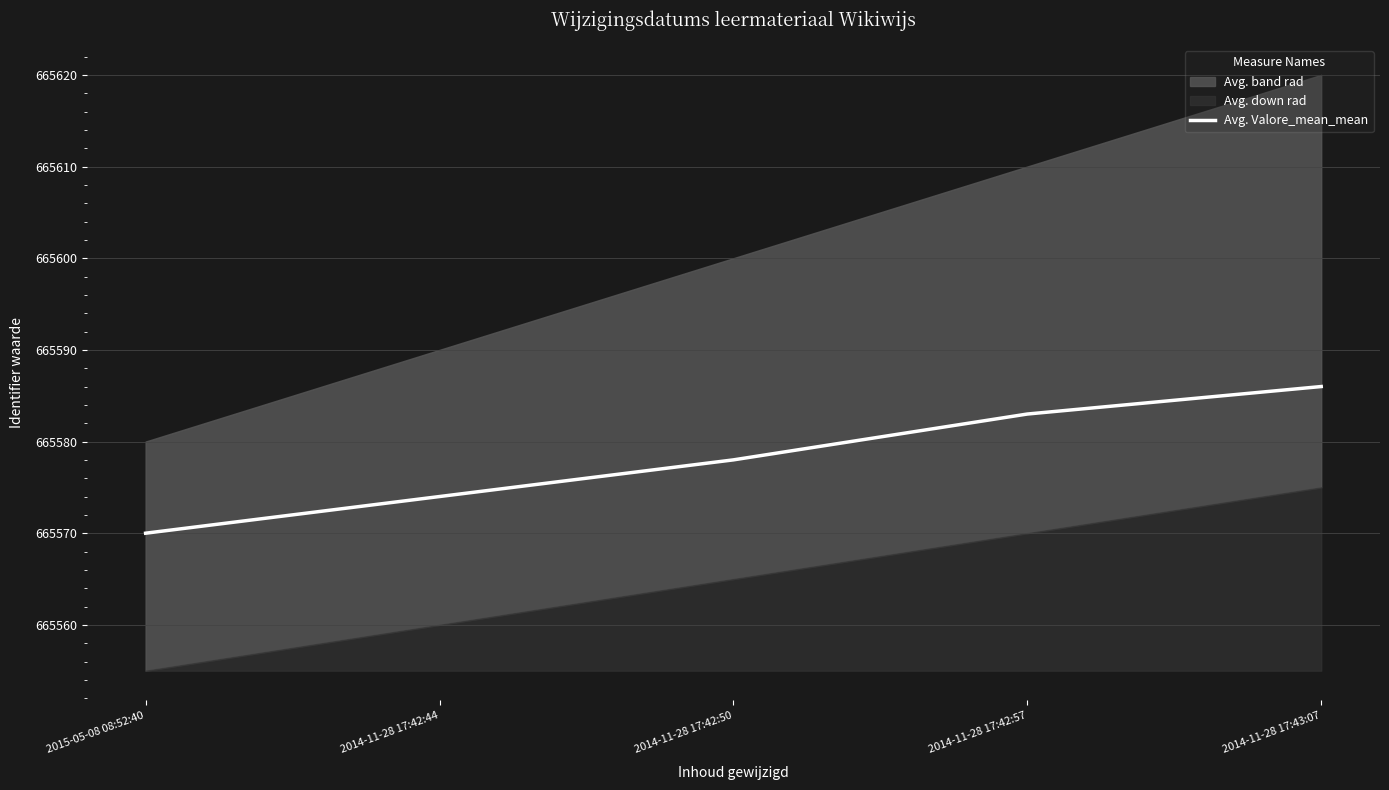

Reading right to left, extract all data points from this chart.

665586	665583	665578	665574	665570